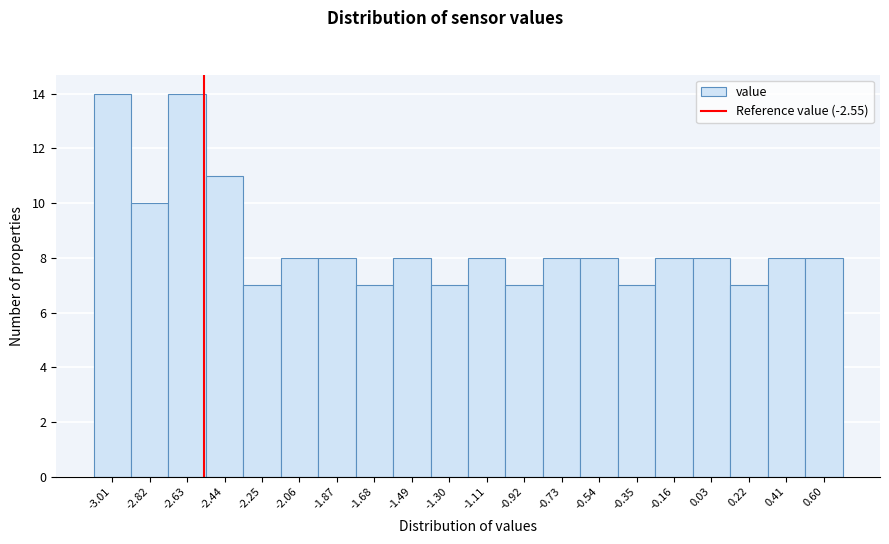

What is the height of the bar covering -1.78 to -1.58 on the x-axis? Neither the bar edges nor the heights are printed on the chart, so give them approximately, as read against the axes.

7